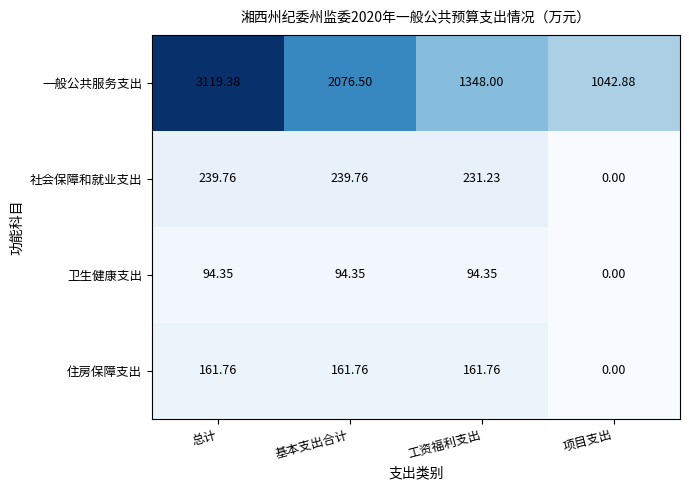

At which category is the sum across all series the highest?

总计